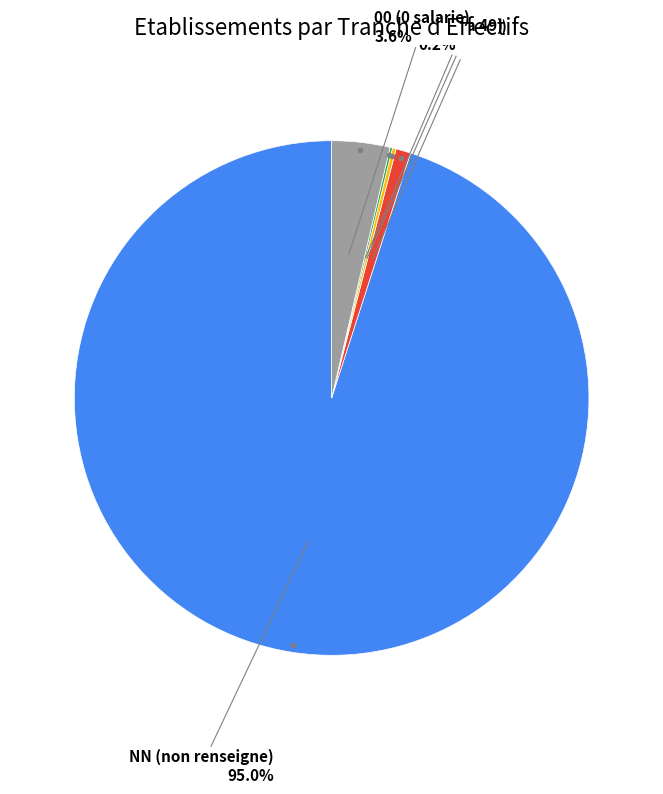

True or false: 00 accounts for 4% of the total.

True